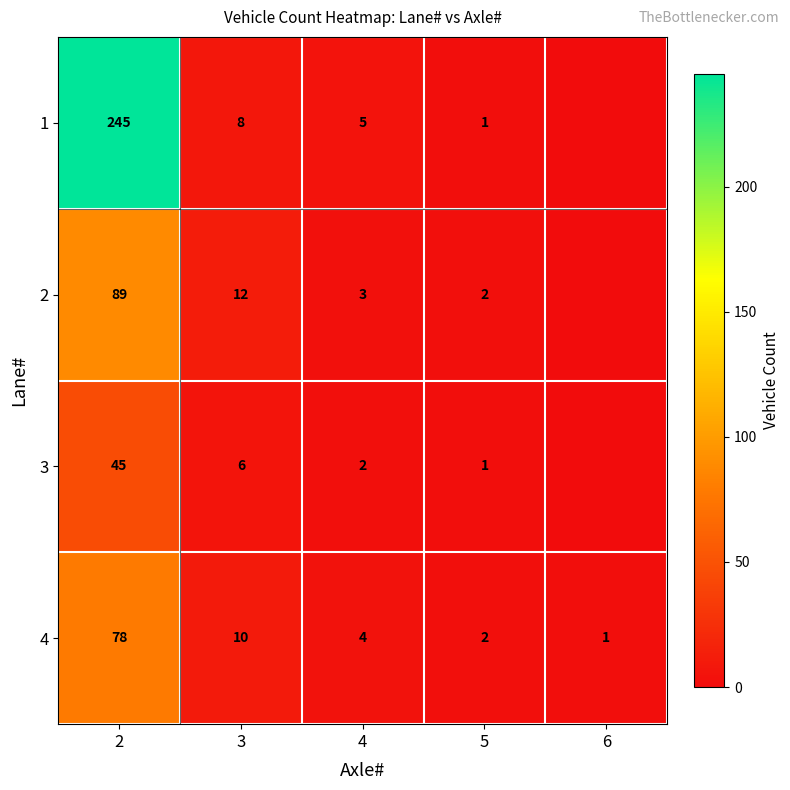

The value of 4 at 4 is 1. True or false?

False